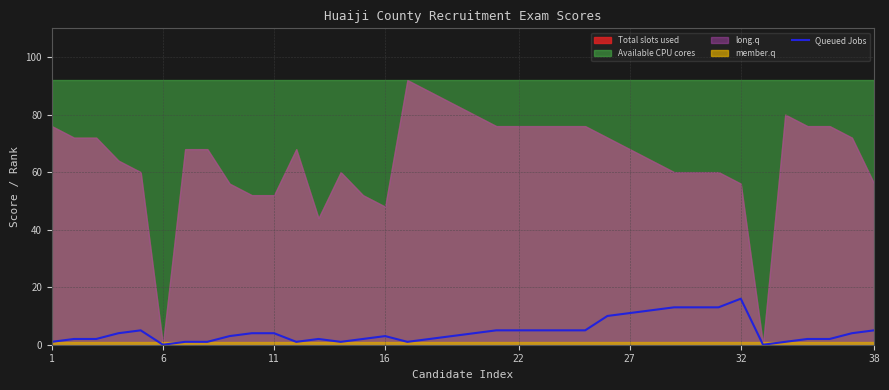

True or false: the data has more than 1 interior local peaks.

True